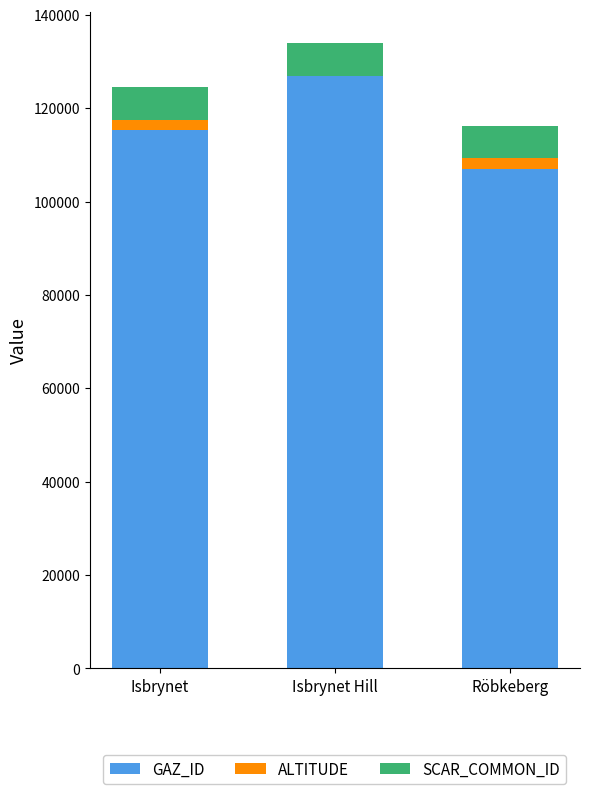

What is the maximum value for GAZ_ID?

126975